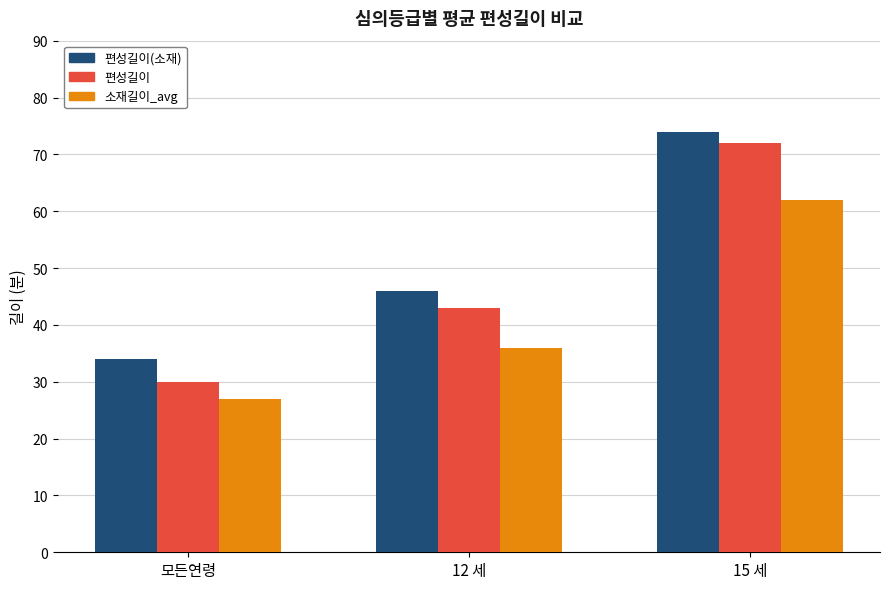

Reading right to left, list all the values displayed in this chart.

편성길이(소재): 15 세=74	12 세=46	모든연령=34
편성길이: 15 세=72	12 세=43	모든연령=30
소재길이_avg: 15 세=62	12 세=36	모든연령=27